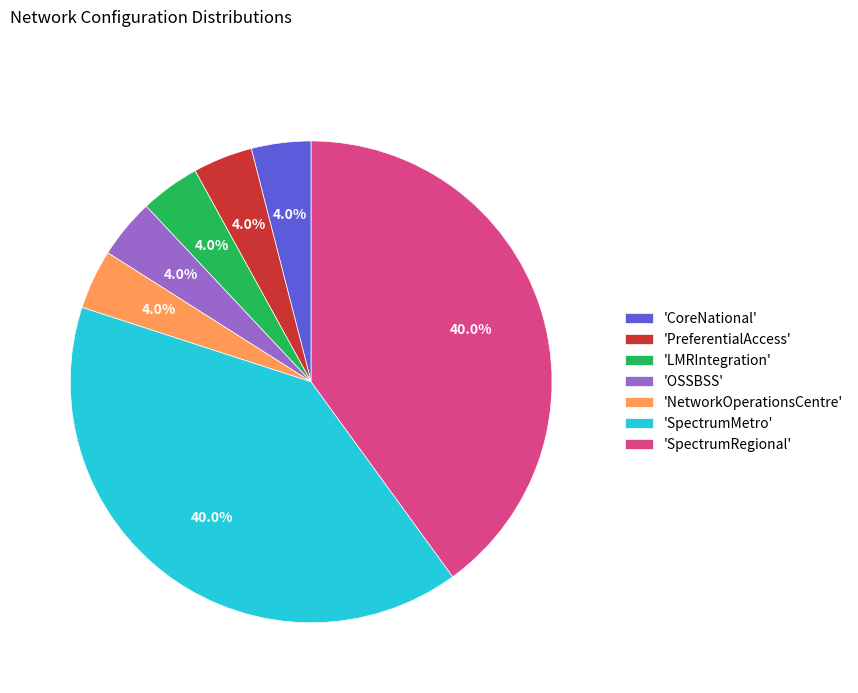

Is there a majority slice in this chart?

No